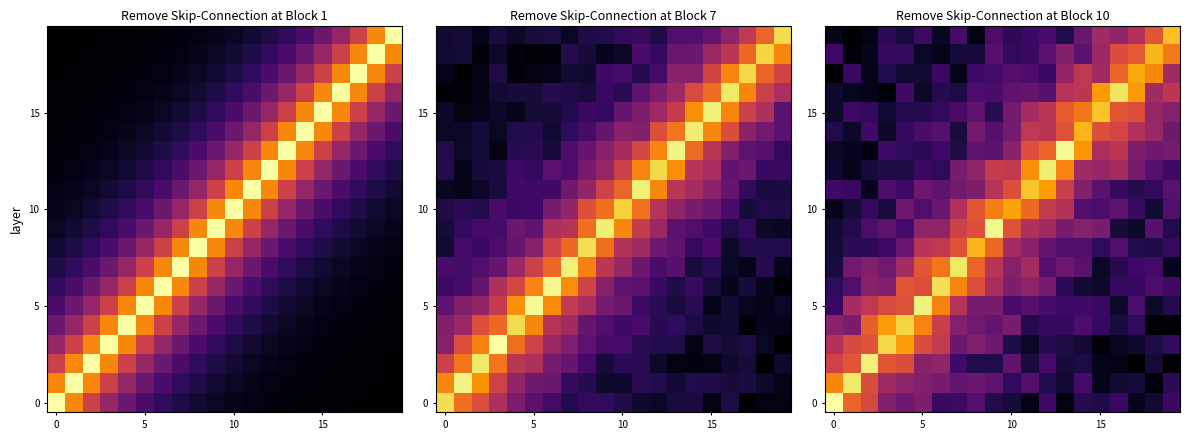

What is the greatest value displayed?

14.0